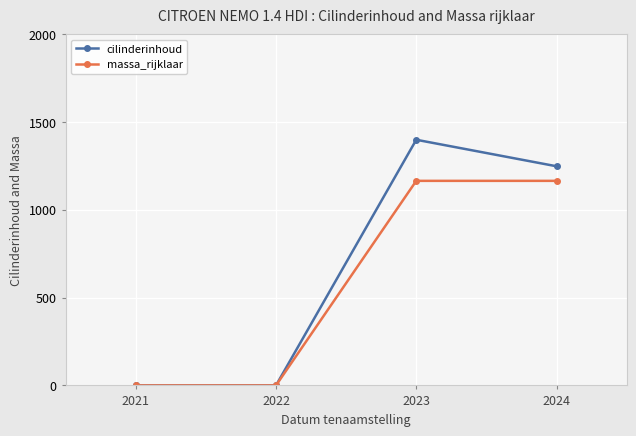

Which label corresponds to the largest value in the chart?

2023